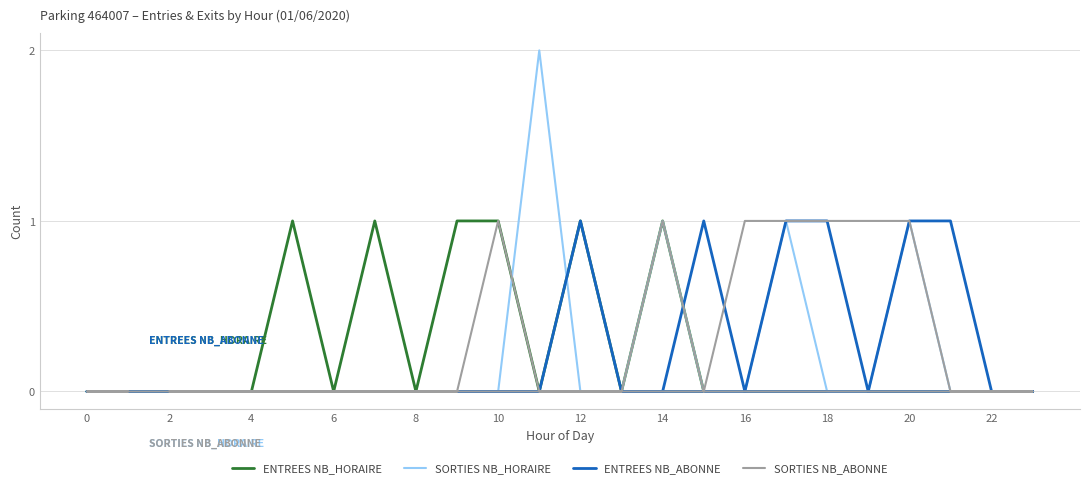

The value of ENTREES NB_HORAIRE at 13 is 0. True or false?

False